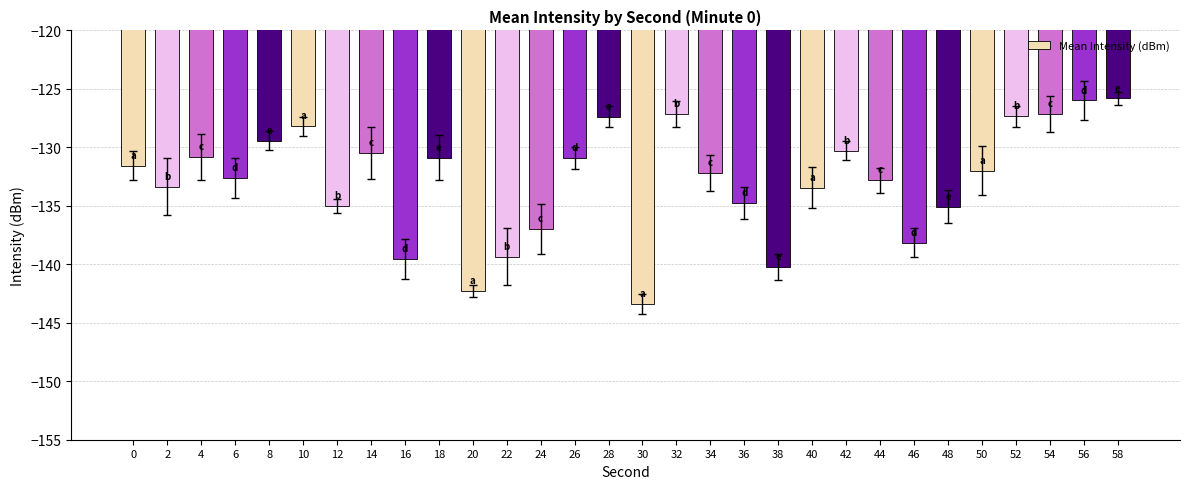

What is the greatest value displayed?

-125.8